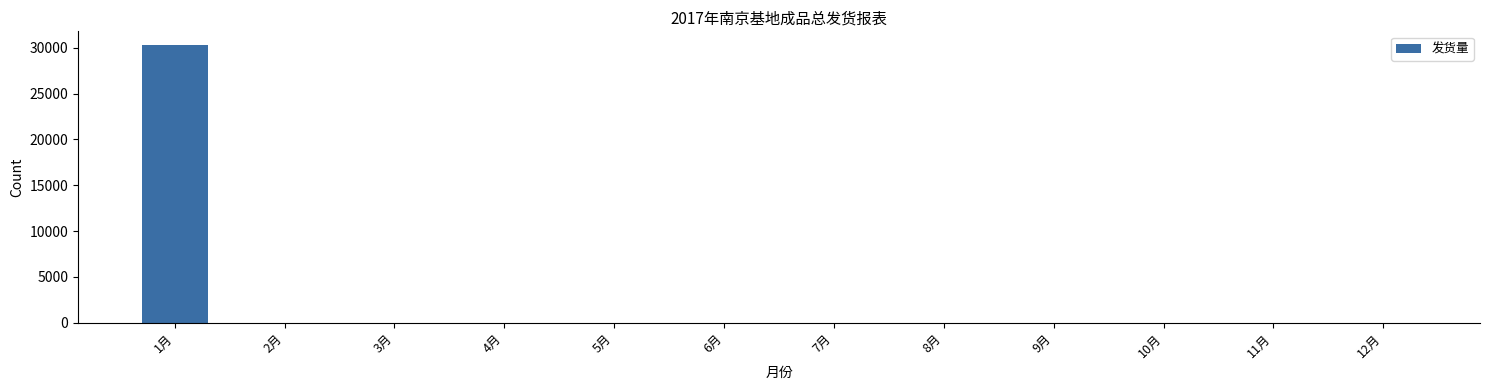

What is the maximum value shown in the chart?

30287